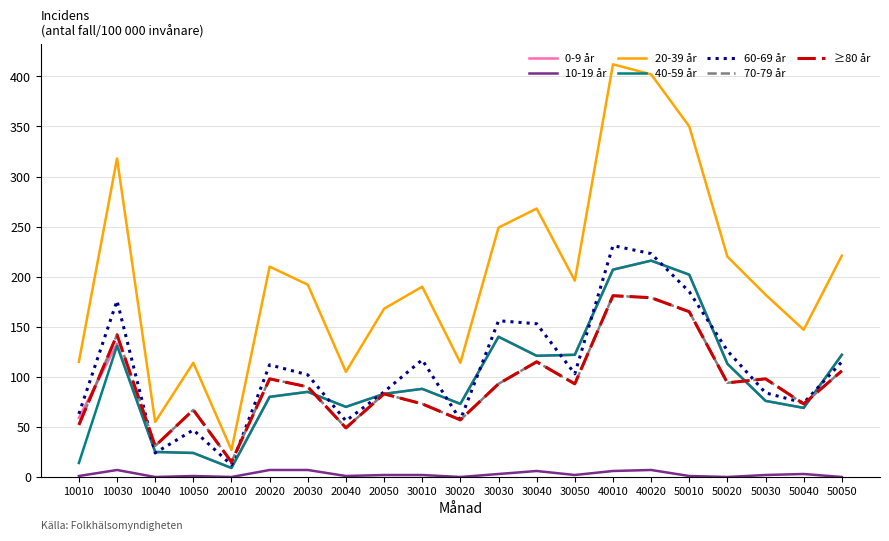

Is this an area chart (filled region under the line)?

No